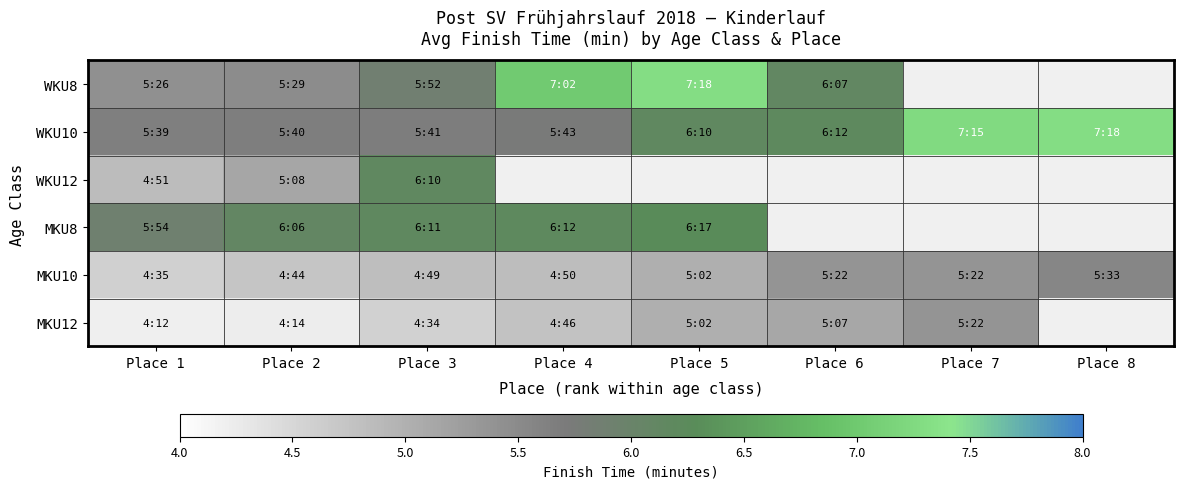

Is the value of MKU8 at Place 1 greater than the value of WKU10 at Place 7?

No